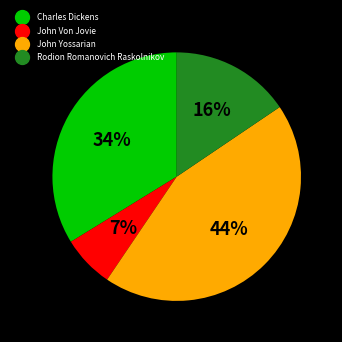

Combined, do John Von Jovie and John Yossarian account for over 50%?

Yes